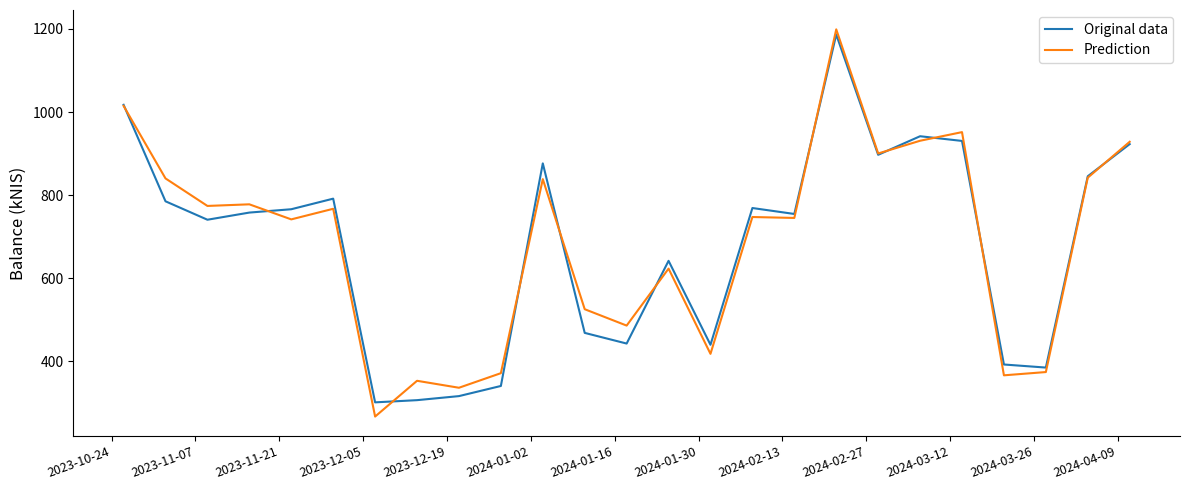

What is the highest value of the Original data series?

1186.5